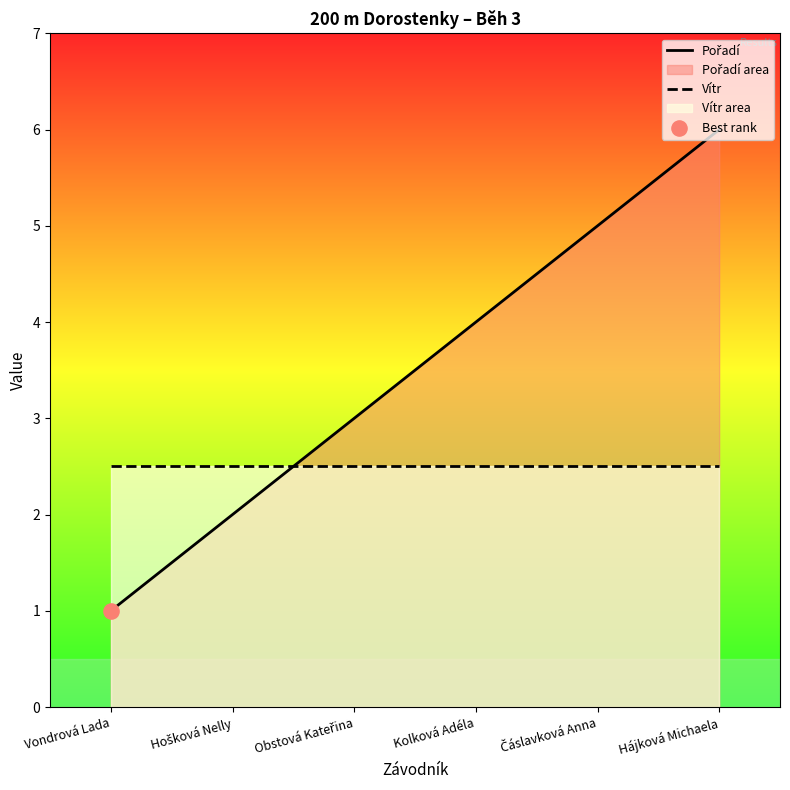

Is the value of Pořadí at Obstová Kateřina greater than the value of Vítr at Čáslavková Anna?

Yes